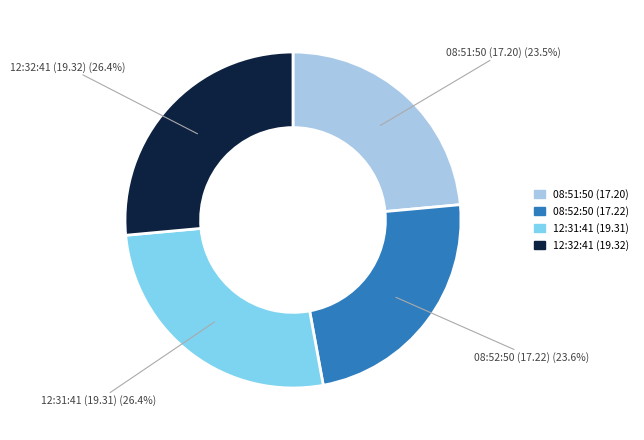

Is there any slice that represents more than half of the pie?

No